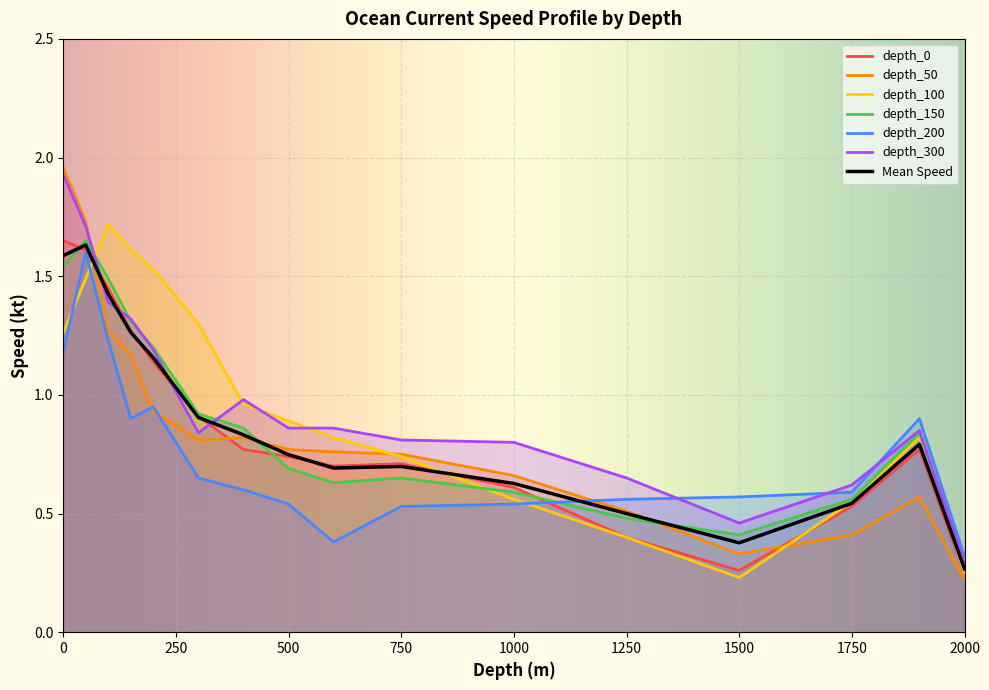

The depth_300 series shows 2.1 at 100. True or false?

False